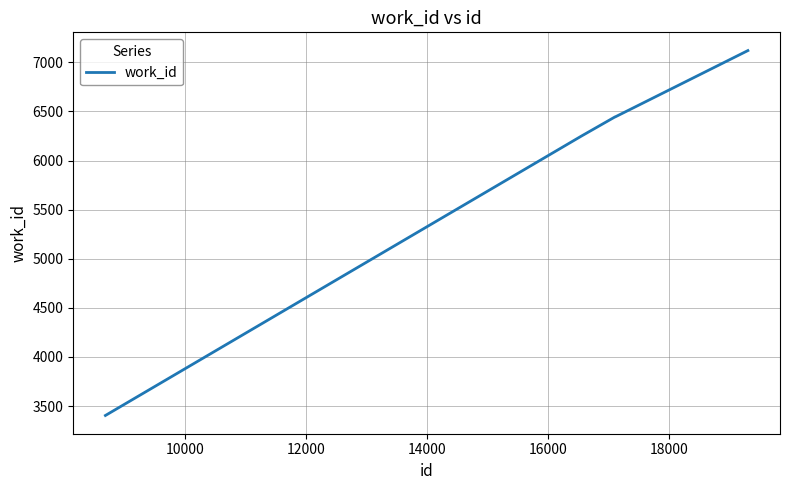

What is the difference between the maximum and minimum values?

3716